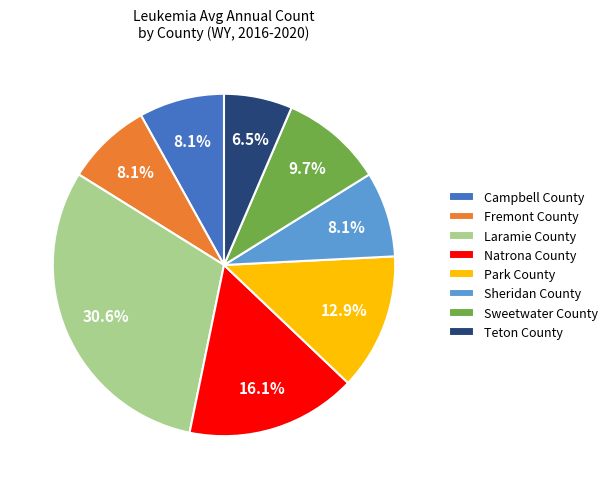

Count the number of slices in the pie.

8